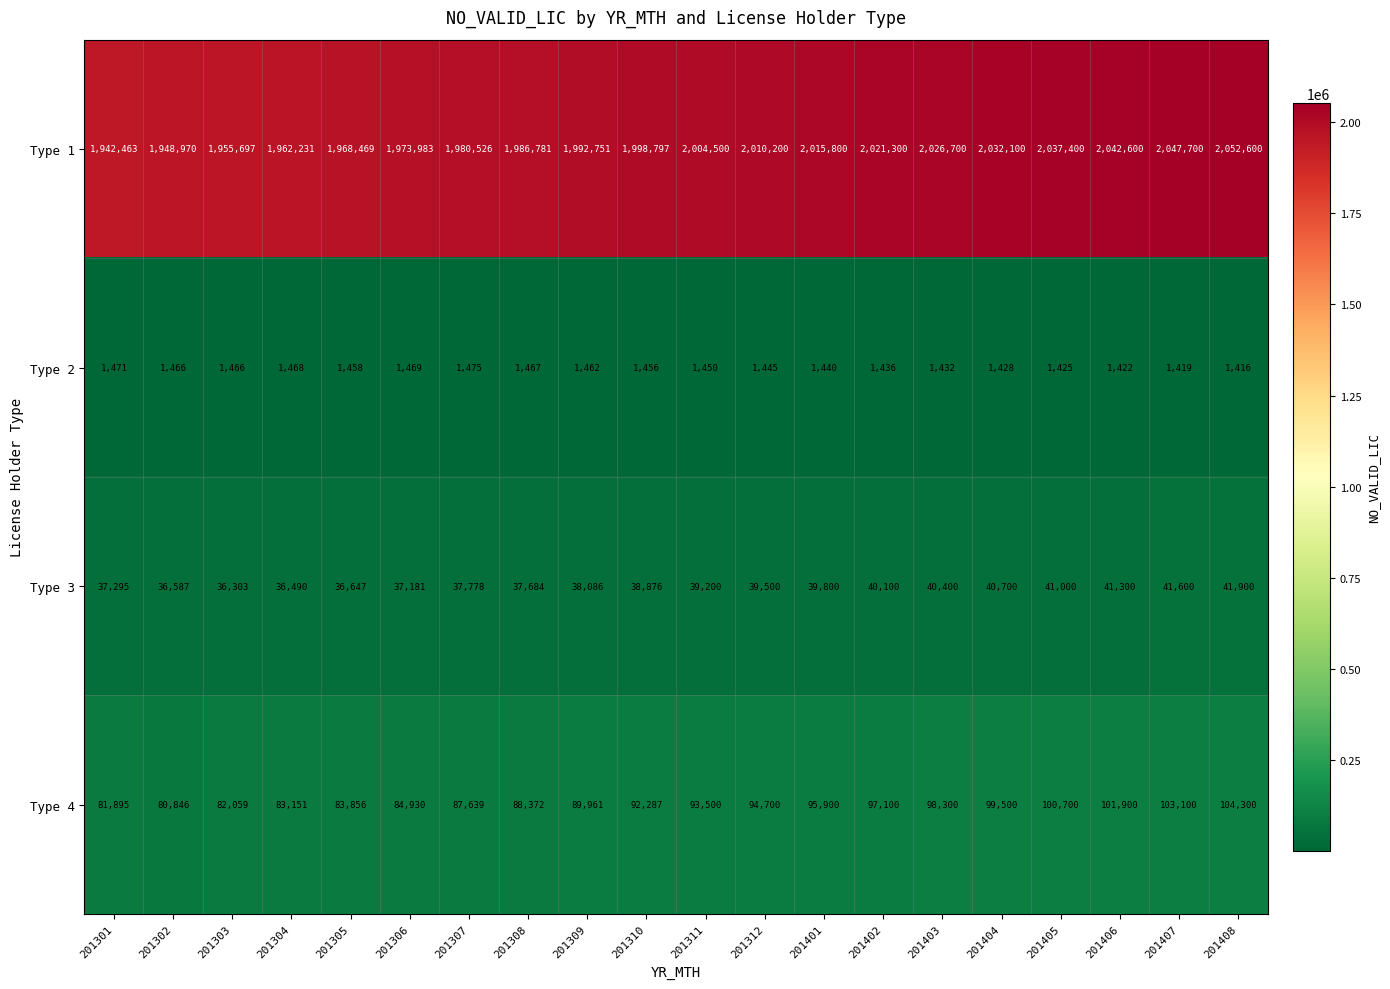

What is the highest value of the Type 2 series?

1475